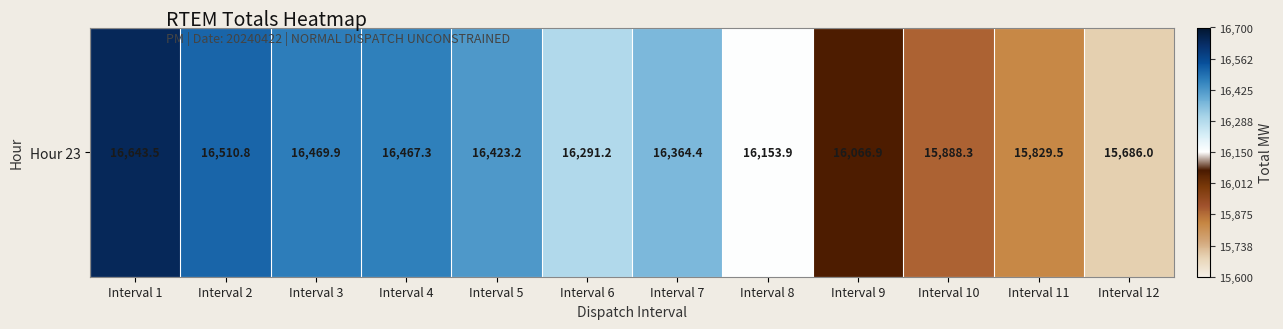

At which label does the data first exceed 16364?

Interval 1